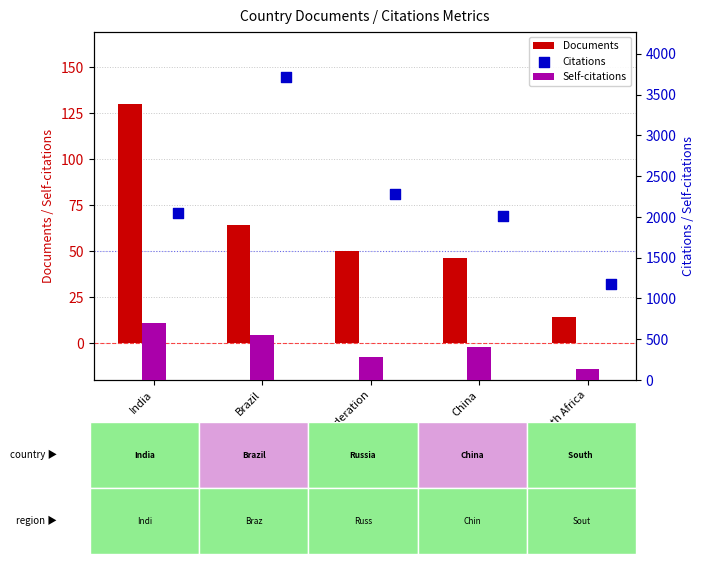

Which series has the widest spread of Y values?

Citations